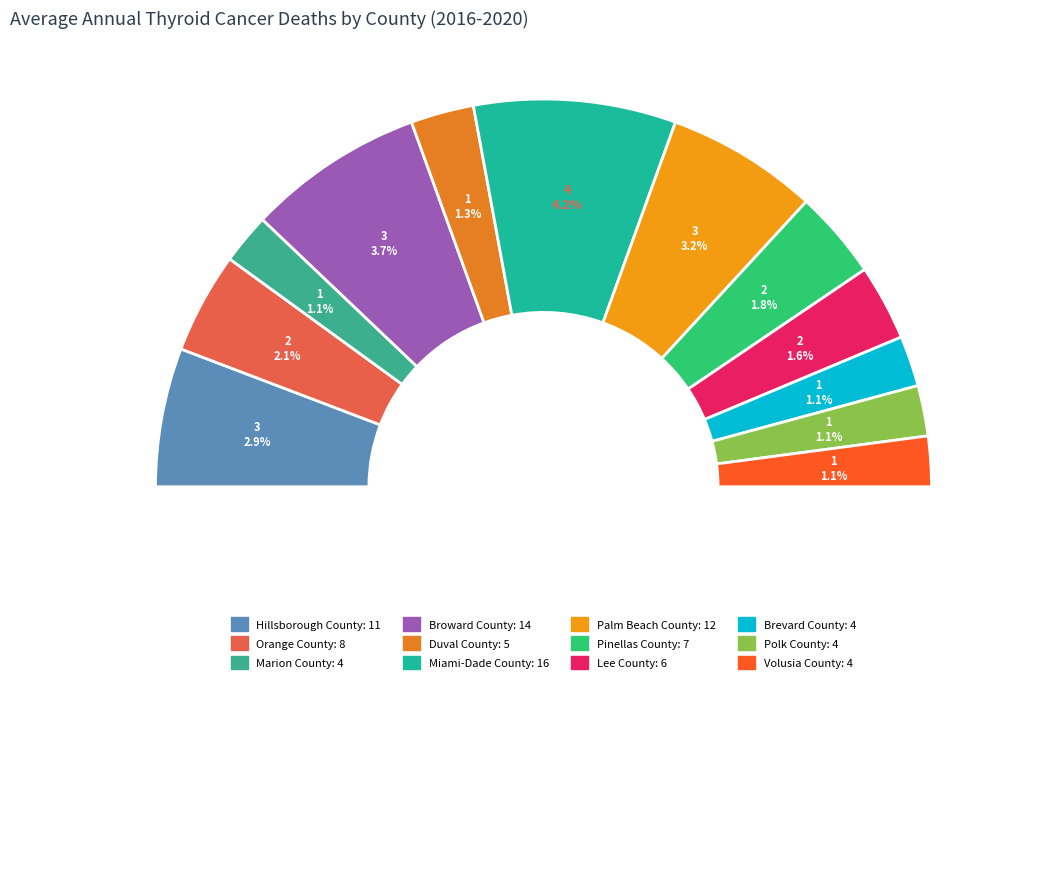

The Brevard County slice represents 1% of the pie. True or false?

False